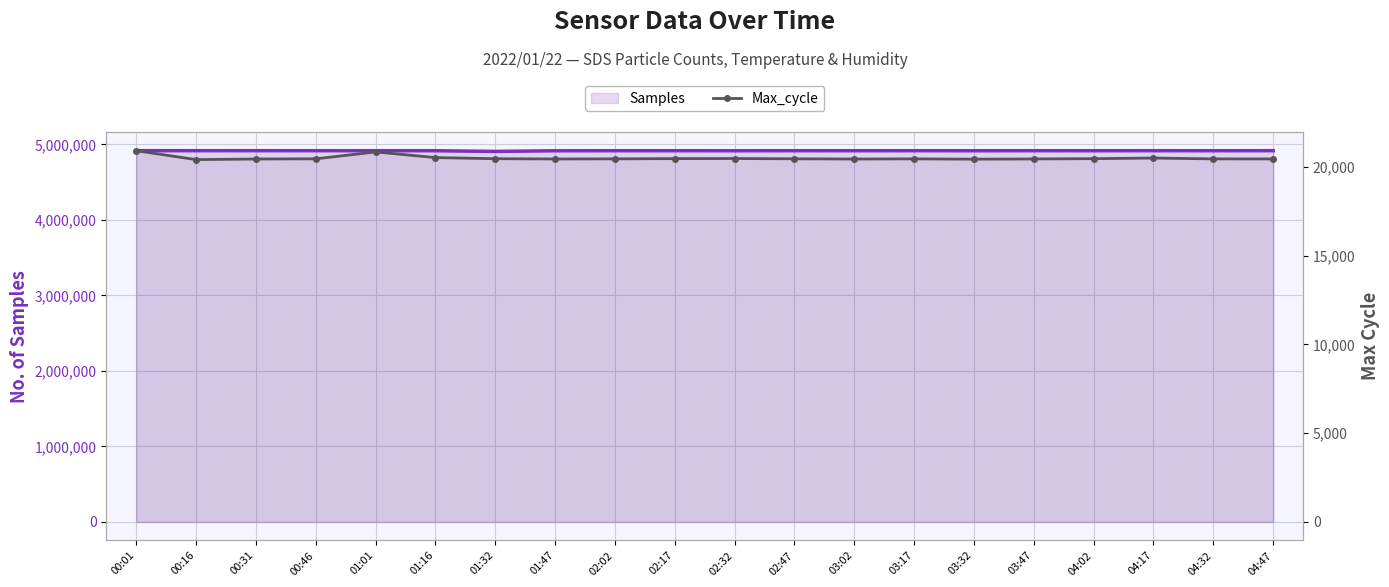

What is the total value across all series at 01:16?

4937445